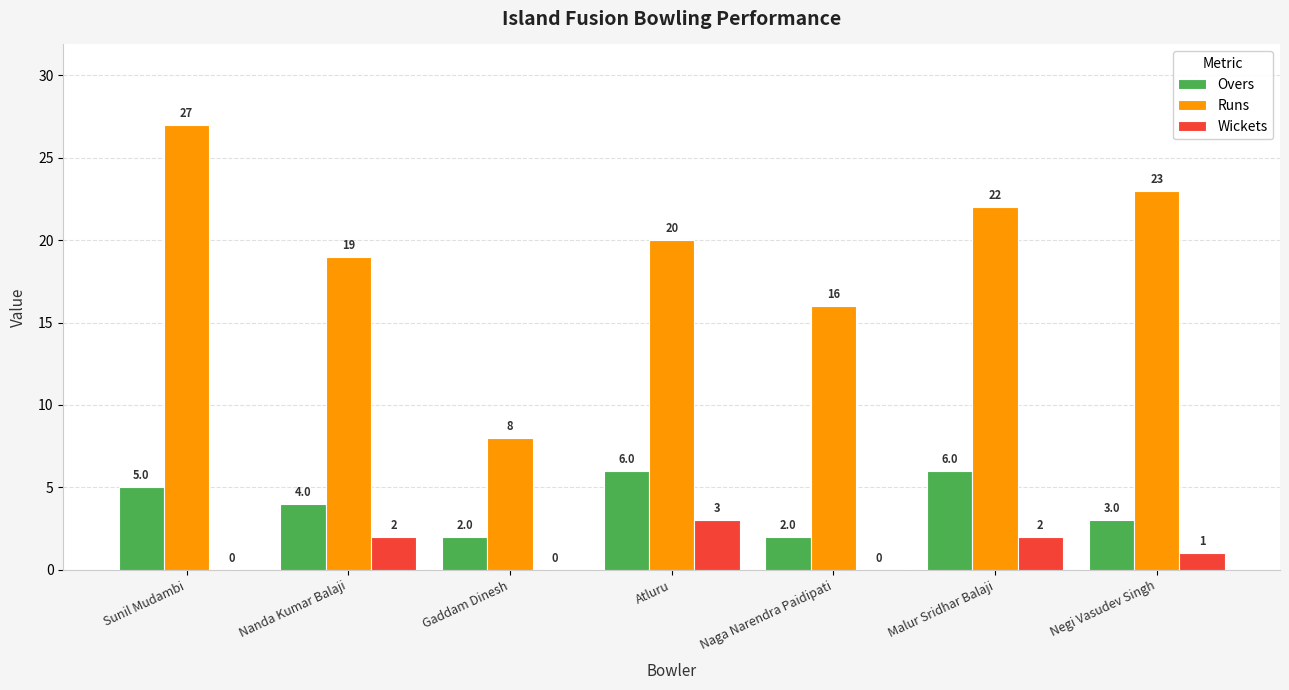

True or false: Runs has a value of 16 at Naga Narendra Paidipati.

True